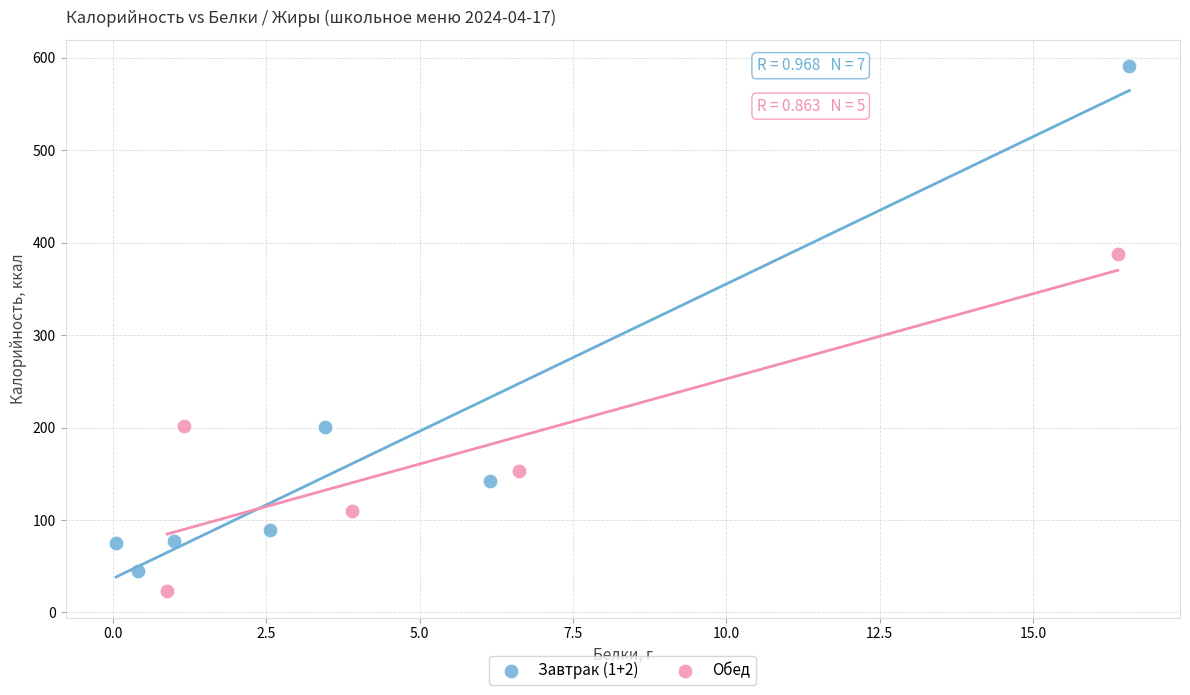

Which series has the largest Y range (max minus min)?

Завтрак (1+2)